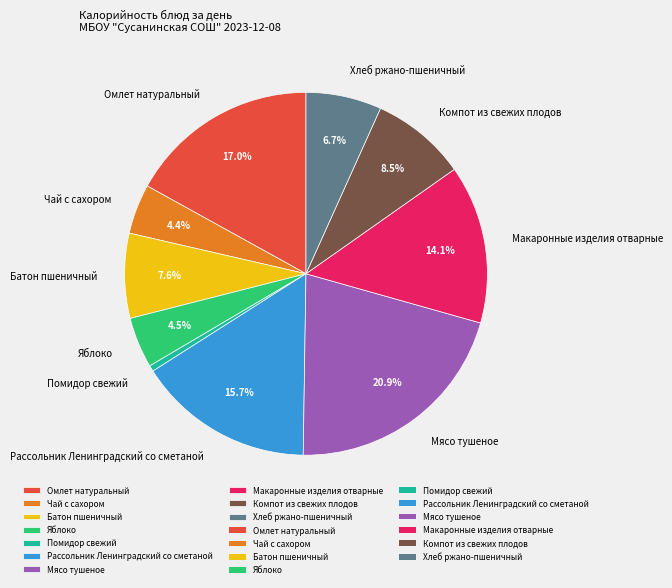

To the nearest percent, what percentage of the pie is Мясо тушеное?

21%